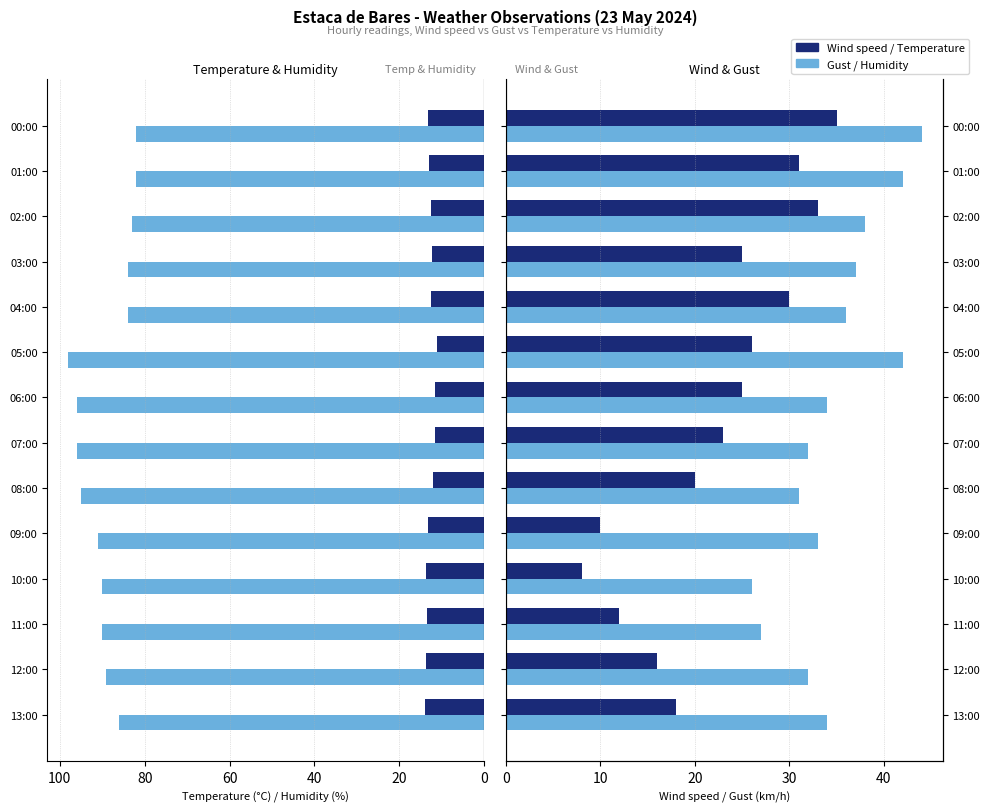

What is the lowest value of the Humidity (%) series?

82.0